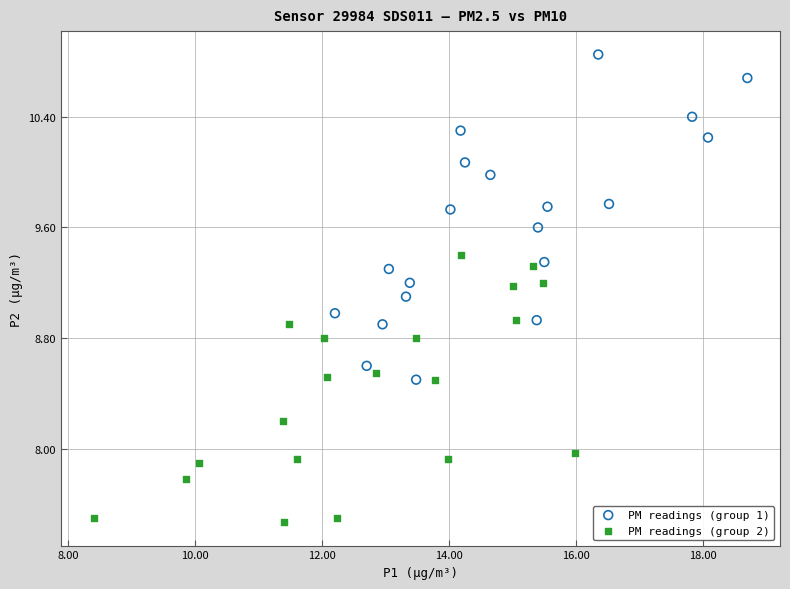

What are all the series names shown in the legend?

PM readings (group 1), PM readings (group 2)